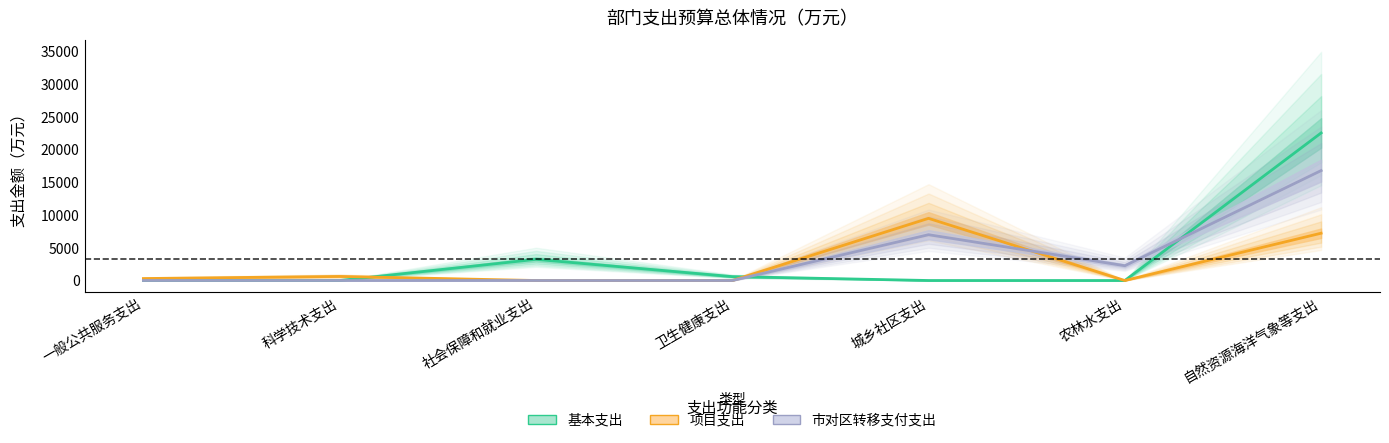

What is the difference between the 基本支出 values at 卫生健康支出 and 城乡社区支出?

594.7